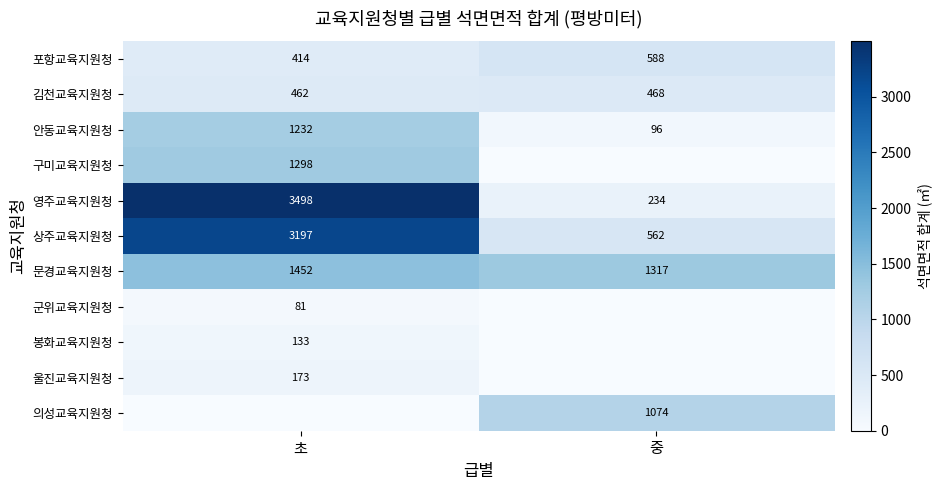

Is it true that 문경교육지원청 equals 510.6 at 초?

False